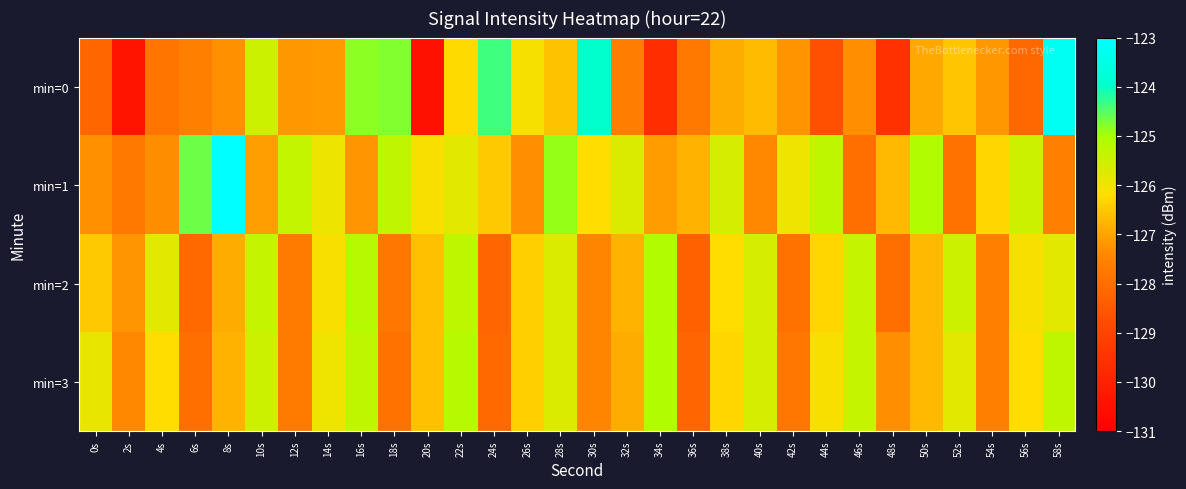

Reading left to right, extract all data points from this chart.

min=0: 0s=-128.2	2s=-130.4	4s=-127.8	6s=-127.6	8s=-127.3	10s=-125.5	12s=-127.2	14s=-127.1	16s=-124.8	18s=-124.8	20s=-130.5	22s=-126.2	24s=-124.4	26s=-126.1	28s=-126.6	30s=-124.0	32s=-127.7	34s=-129.6	36s=-127.8	38s=-126.9	40s=-126.7	42s=-127.2	44s=-128.7	46s=-127.3	48s=-129.5	50s=-126.9	52s=-126.5	54s=-127.2	56s=-128.1	58s=-123.2
min=1: 0s=-127.3	2s=-127.8	4s=-127.3	6s=-124.6	8s=-123.0	10s=-127.1	12s=-125.4	14s=-126.0	16s=-127.2	18s=-125.3	20s=-126.1	22s=-125.8	24s=-126.5	26s=-127.3	28s=-124.9	30s=-126.2	32s=-125.7	34s=-127.1	36s=-126.8	38s=-125.6	40s=-127.4	42s=-126.0	44s=-125.3	46s=-128.0	48s=-126.7	50s=-125.1	52s=-127.9	54s=-126.3	56s=-125.5	58s=-127.6
min=2: 0s=-126.5	2s=-127.2	4s=-125.8	6s=-128.1	8s=-126.9	10s=-125.4	12s=-127.7	14s=-126.1	16s=-125.2	18s=-127.8	20s=-126.6	22s=-125.3	24s=-128.2	26s=-126.4	28s=-125.7	30s=-127.5	32s=-126.8	34s=-125.1	36s=-128.3	38s=-126.2	40s=-125.6	42s=-127.9	44s=-126.3	46s=-125.4	48s=-128.0	50s=-126.7	52s=-125.5	54s=-127.6	56s=-126.1	58s=-125.8
min=3: 0s=-125.9	2s=-127.4	4s=-126.2	6s=-128.0	8s=-126.8	10s=-125.5	12s=-127.7	14s=-126.0	16s=-125.3	18s=-127.9	20s=-126.6	22s=-125.2	24s=-128.1	26s=-126.4	28s=-125.7	30s=-127.5	32s=-126.9	34s=-125.1	36s=-128.2	38s=-126.3	40s=-125.6	42s=-127.8	44s=-126.1	46s=-125.4	48s=-127.3	50s=-126.7	52s=-125.8	54s=-127.6	56s=-126.2	58s=-125.3